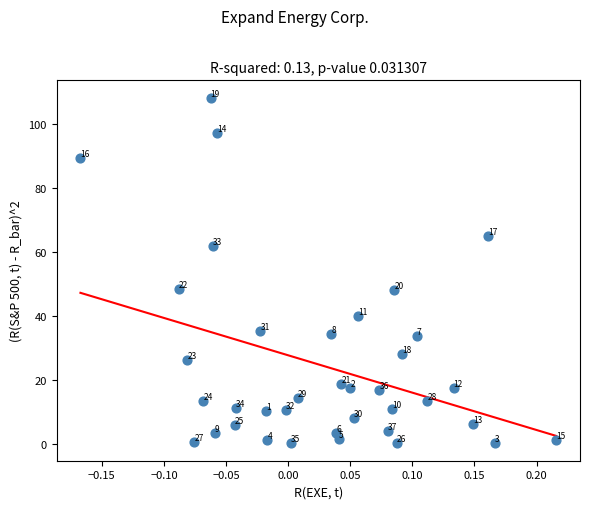

What Y value in the scatter plot is closest to 54?

48.4